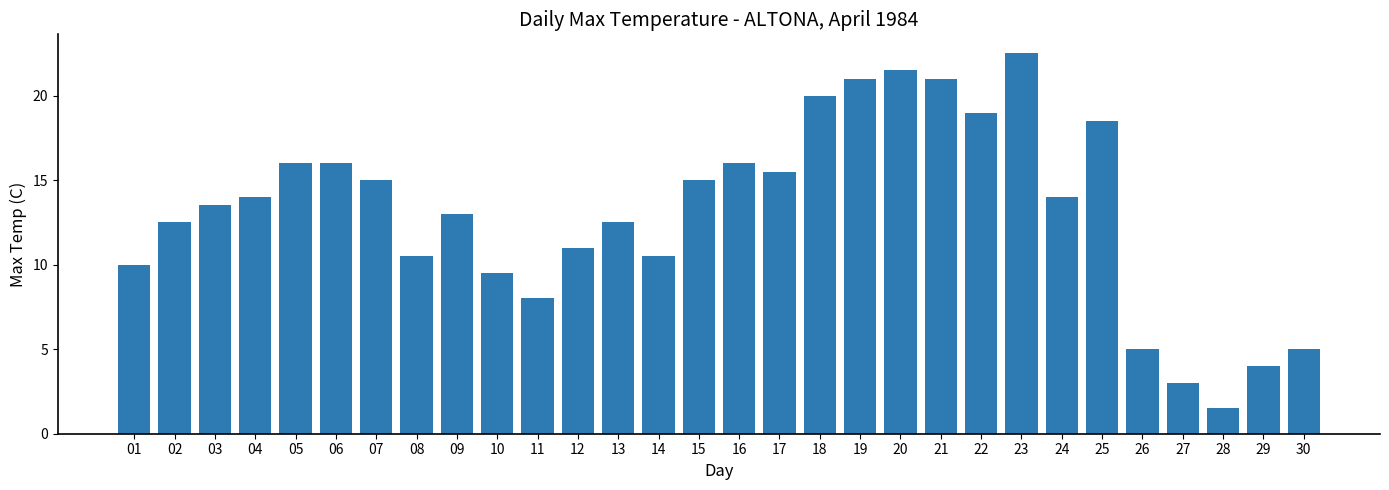

What is the approximate value at 24?

14.0